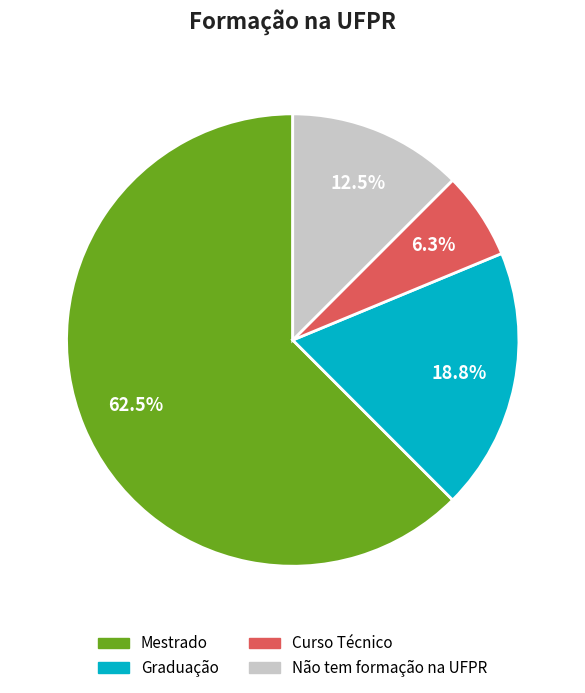

Which category has the biggest portion of the pie?

Mestrado